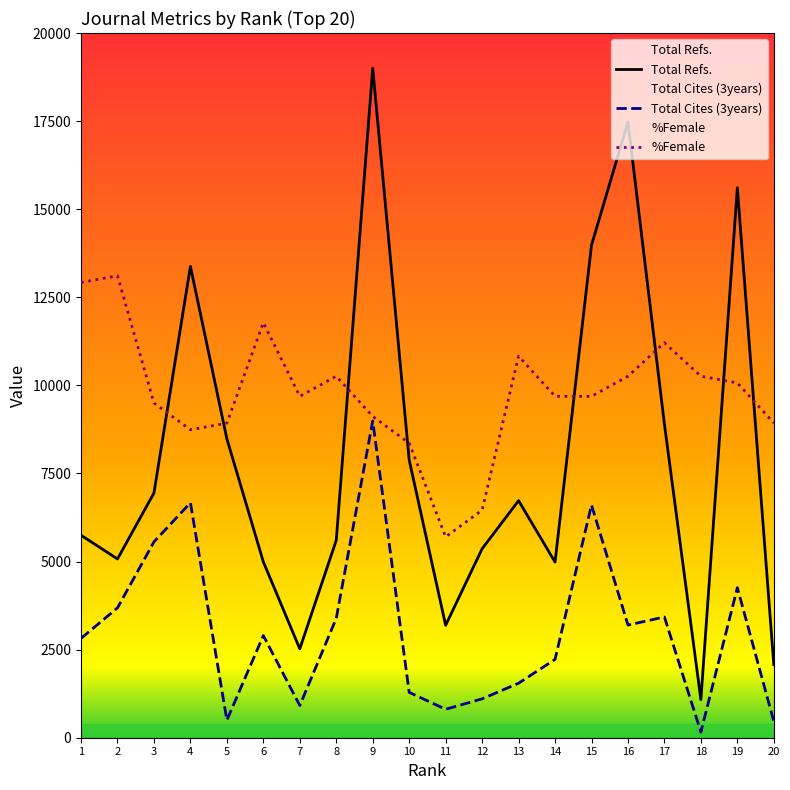

What is the difference between the second highest and second lowest values in the Total Cites (3years) series?

6203.3